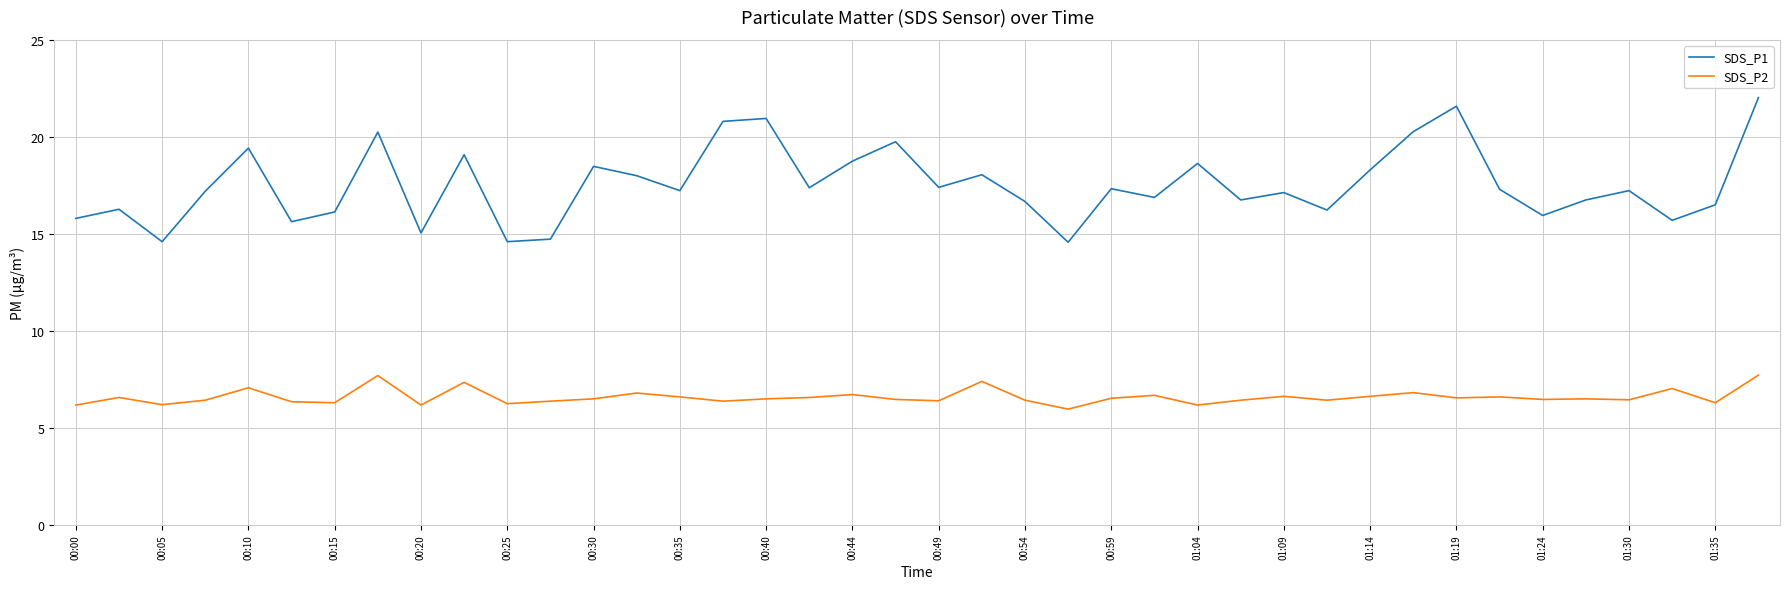

Rank the series by their average value, from lowest to highest.

SDS_P2, SDS_P1